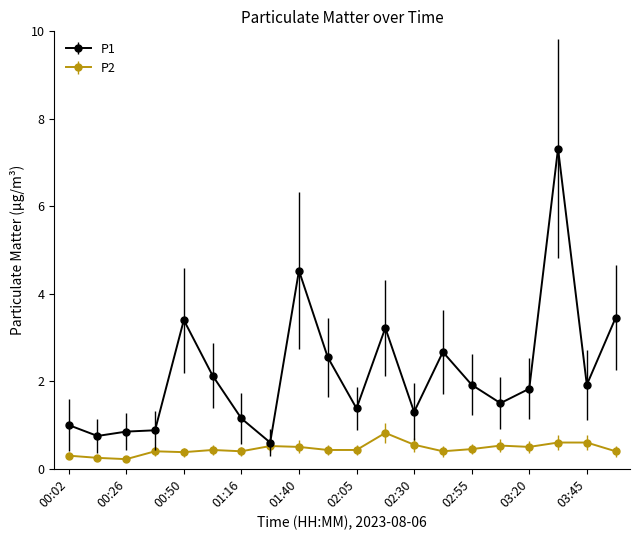

Rank the series by their maximum value, from highest to lowest.

P1, P2